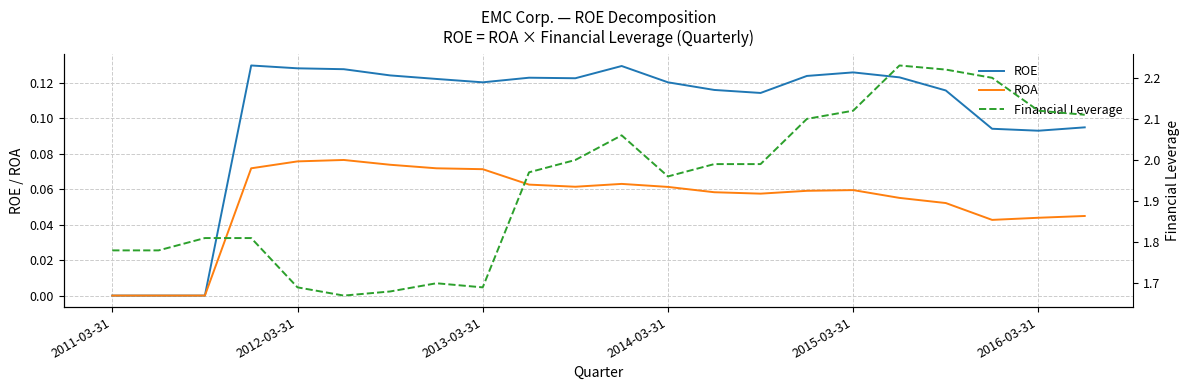

Rank the series at 19 from lowest to highest value.

ROA, ROE, Financial Leverage